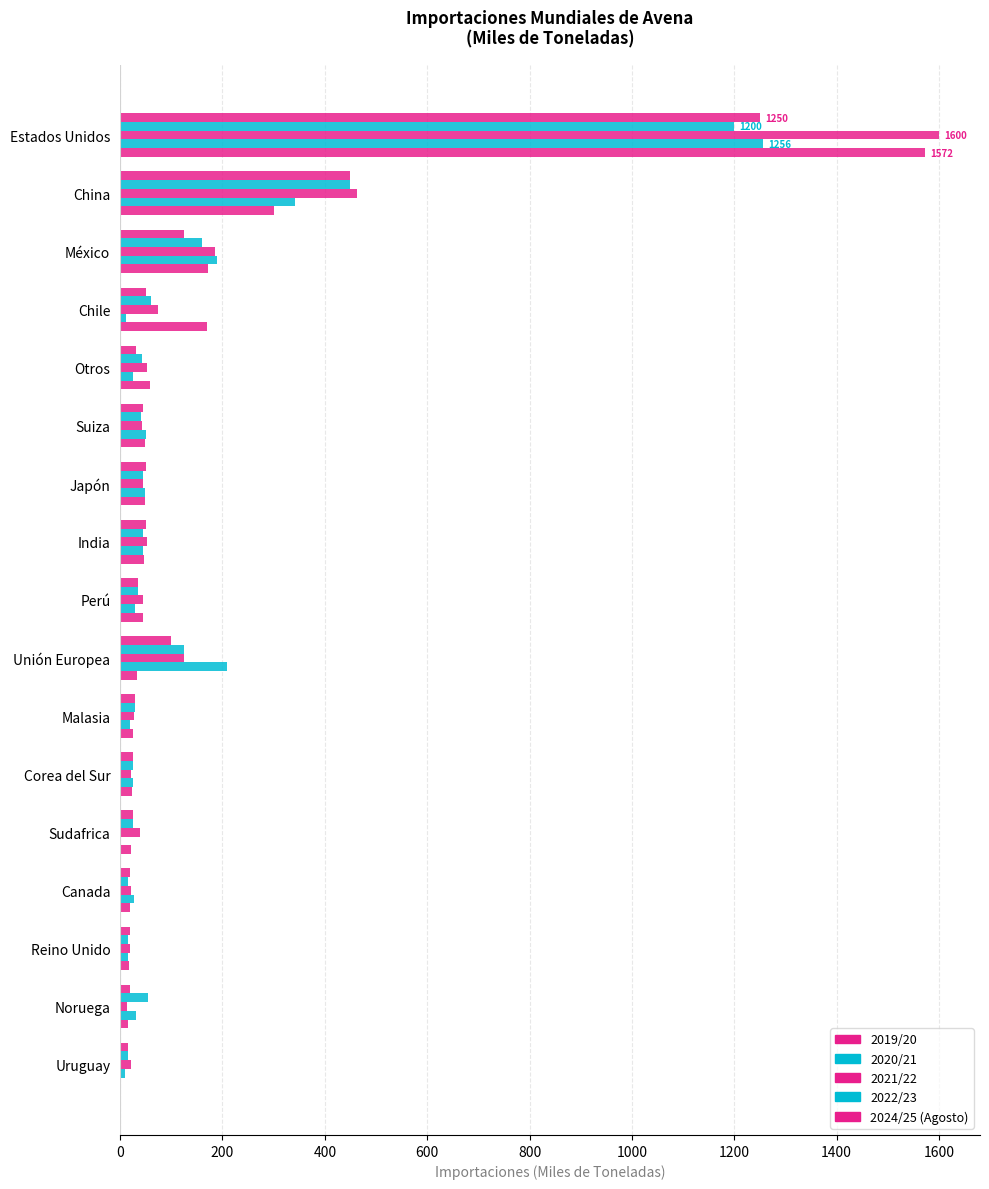

Which series has the largest range (max minus min)?

2021/22